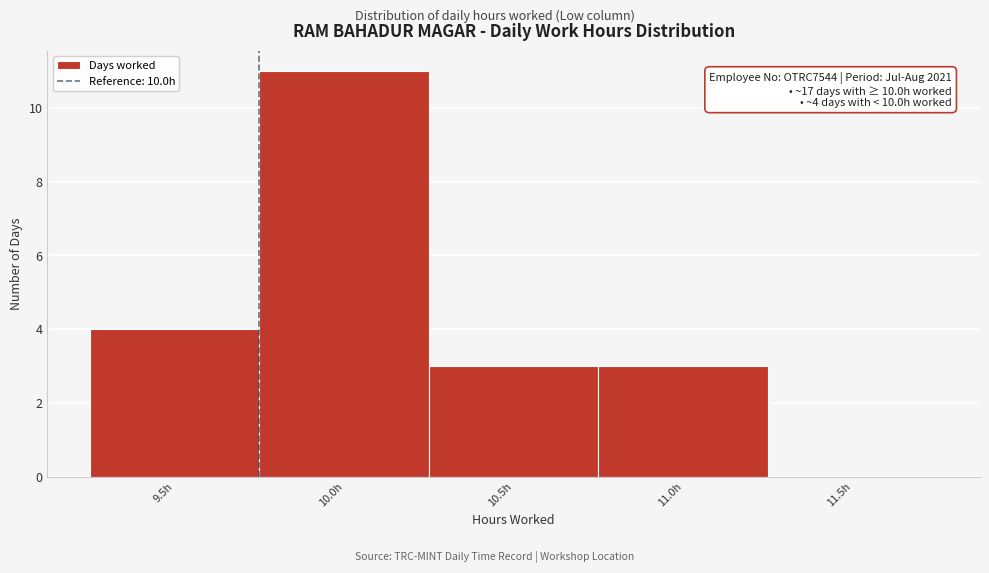

Reading left to right, transcribe all the data shown in this chart.

9.5h=4	10.0h=11	10.5h=3	11.0h=3	11.5h=0